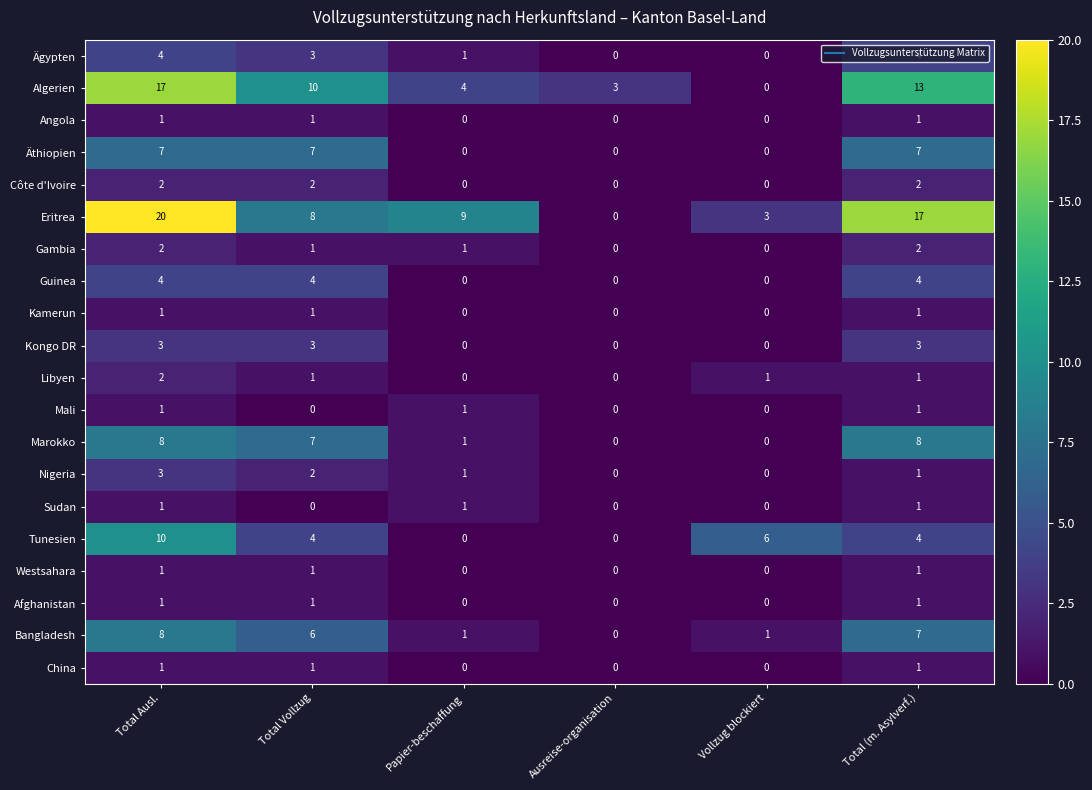

Is it true that Marokko equals 0 at Vollzug blockiert?

True